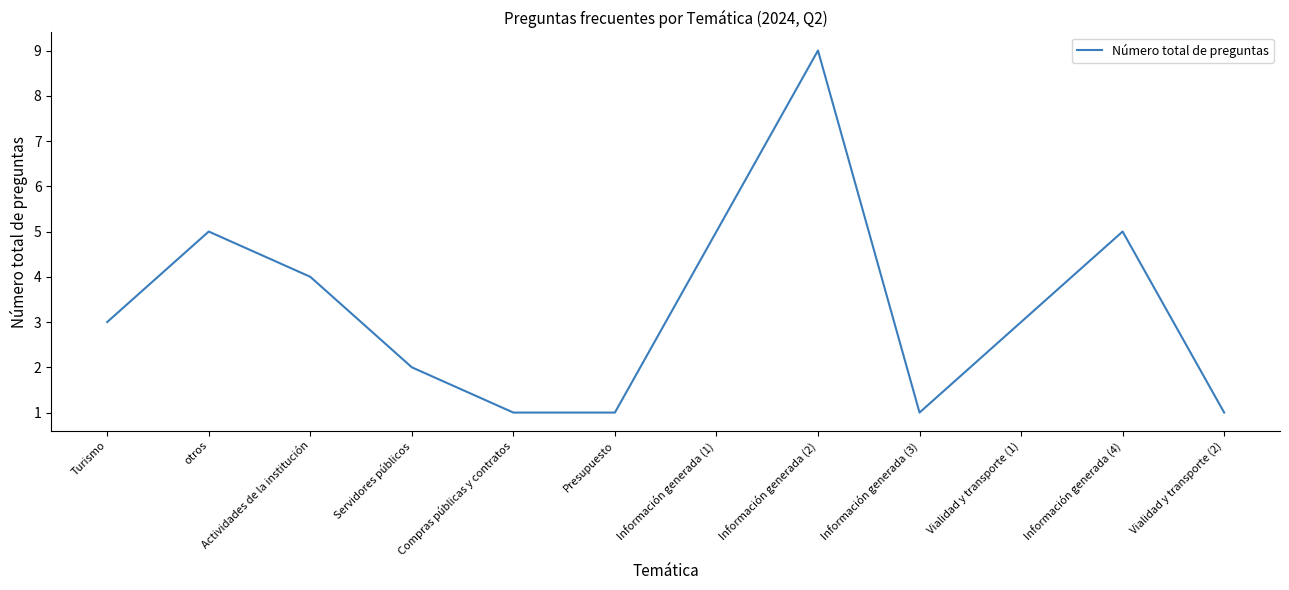

What position from the left is Turismo?

1